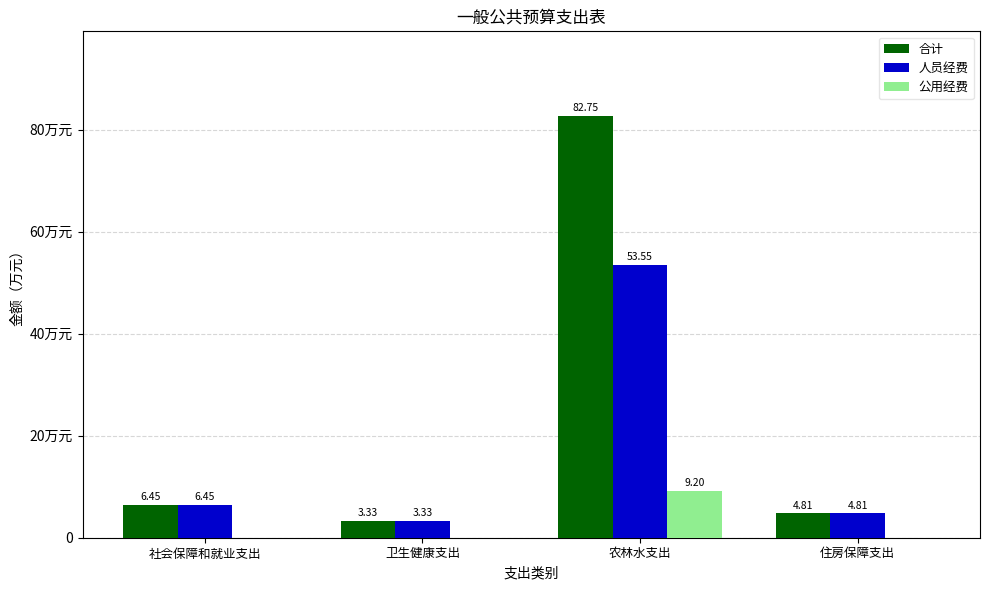

Read the 公用经费 value at 农林水支出.

9.2